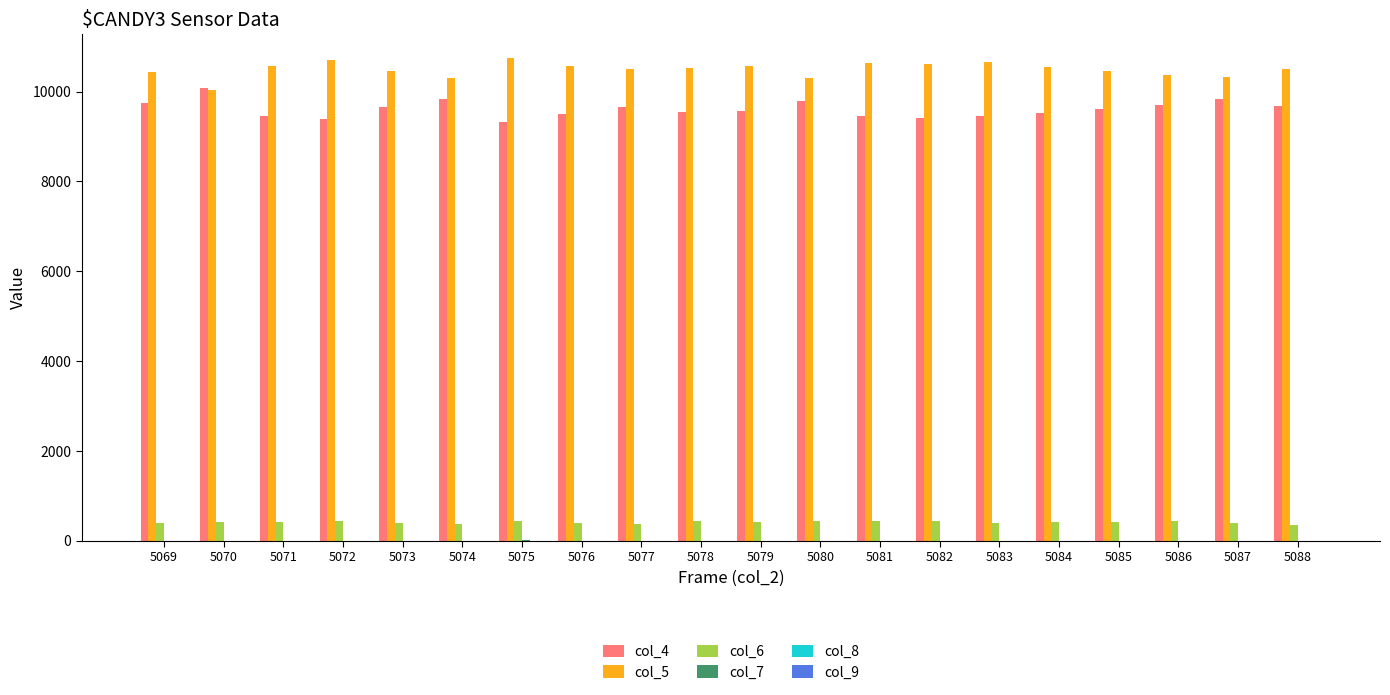

True or false: col_5 has a value of 17438 at 5087.

False